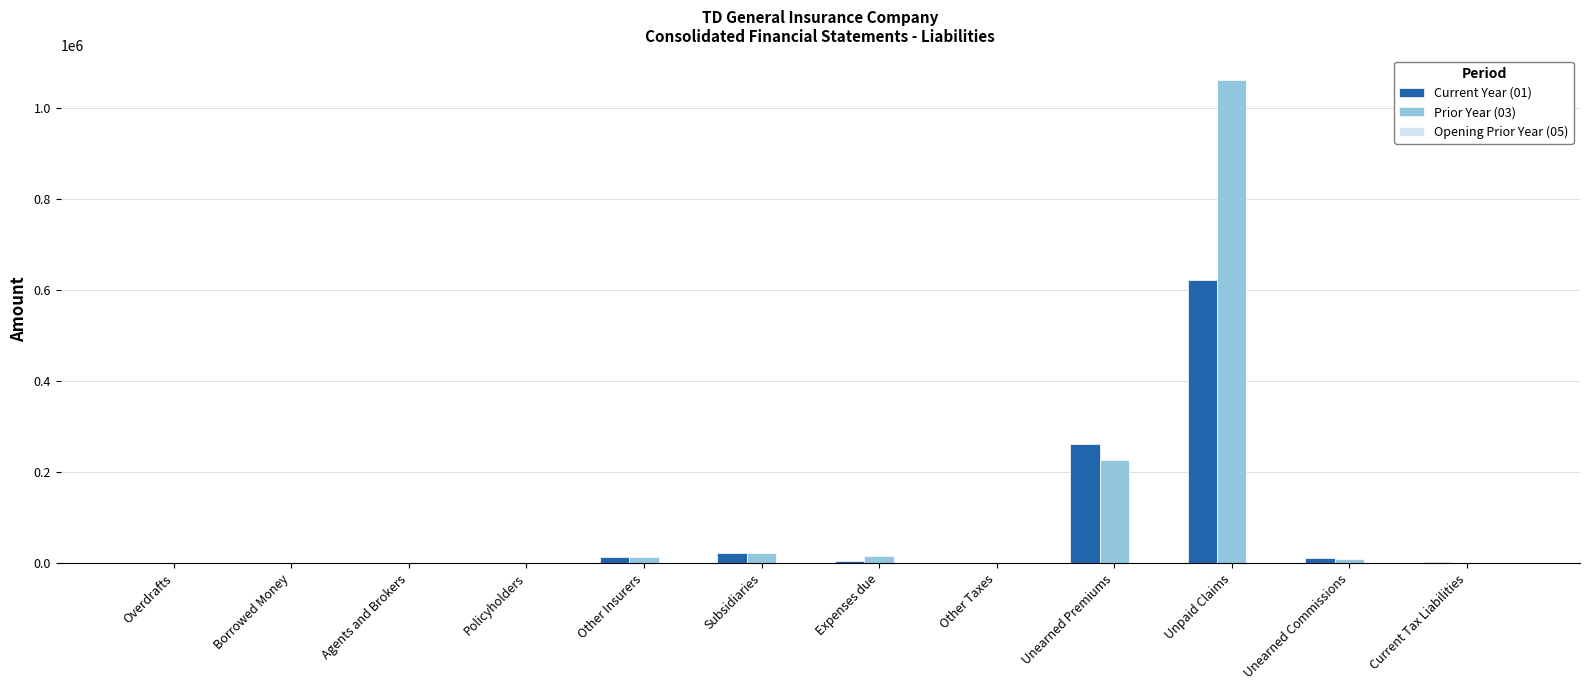

True or false: Current Year (01) has a value of 380069 at Unearned Premiums.

False